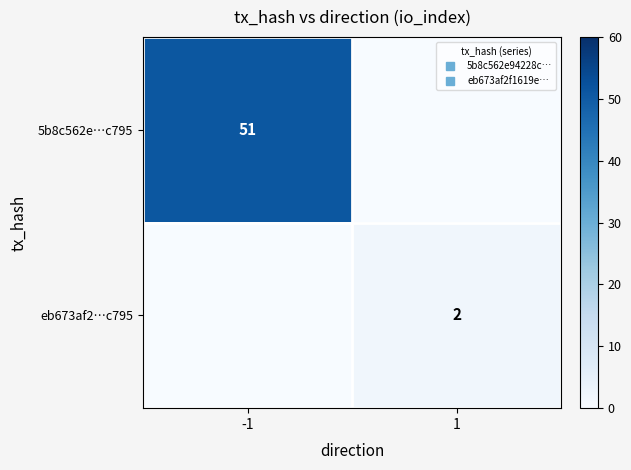

At which category is the sum across all series the highest?

-1